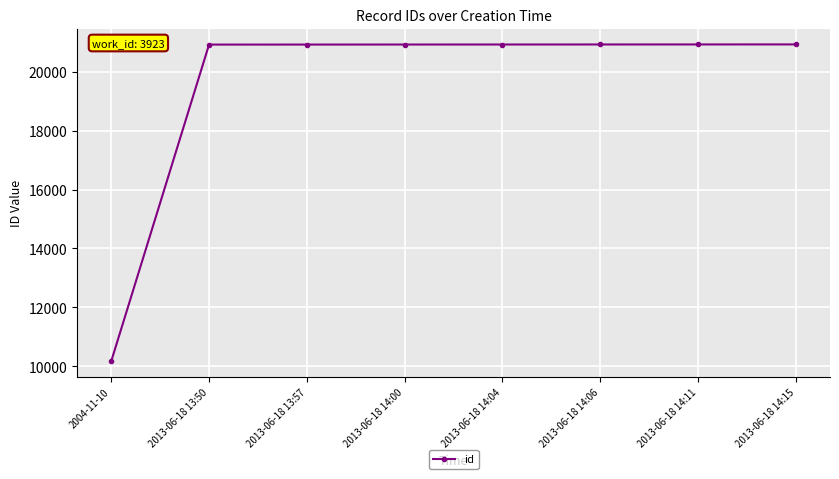

What is the difference between the second highest and second lowest values?

5